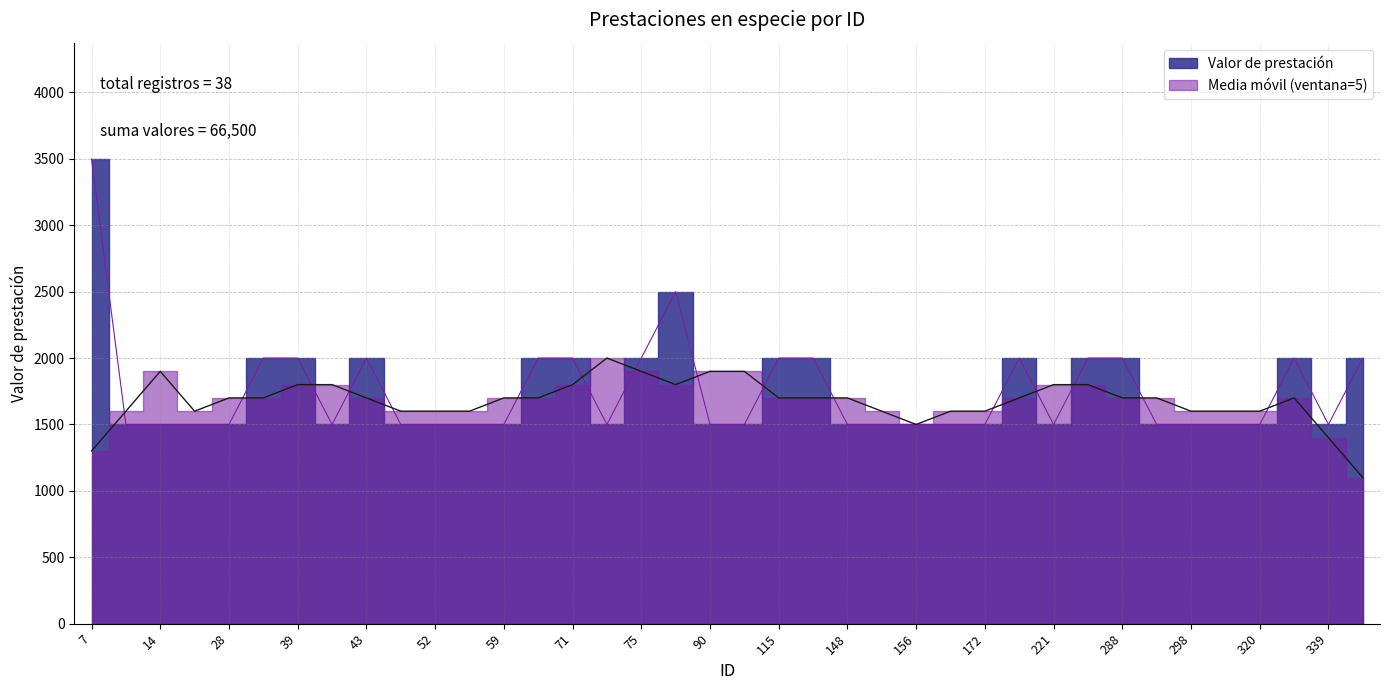

List the labels in order of value, largest first.

7, 80, 35, 39, 43, 65, 71, 75, 115, 119, 176, 248, 288, 322, 340, 9, 14, 18, 28, 40, 47, 52, 54, 59, 73, 90, 108, 148, 155, 156, 171, 172, 221, 289, 298, 313, 320, 339